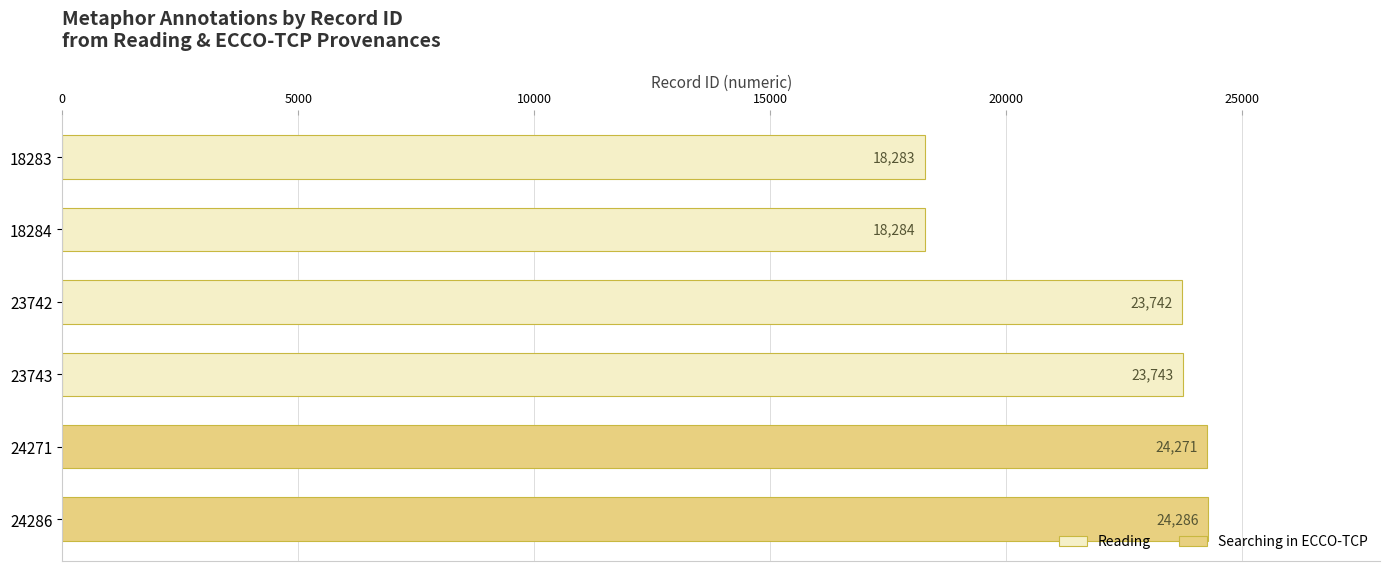

Reading bottom to top, what are all the values shown in this chart?

24286=24286	24271=24271	23743=23743	23742=23742	18284=18284	18283=18283